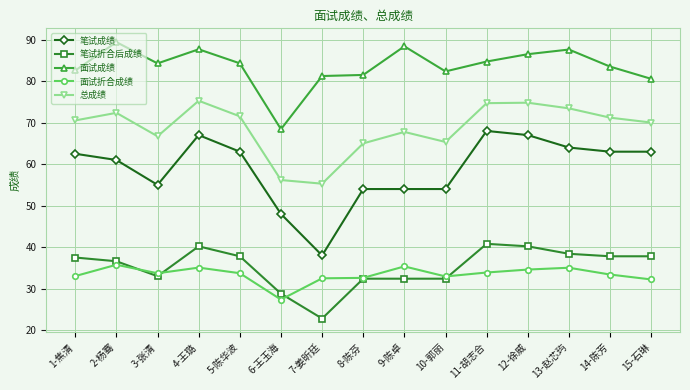

How many lines are shown in the chart?

5